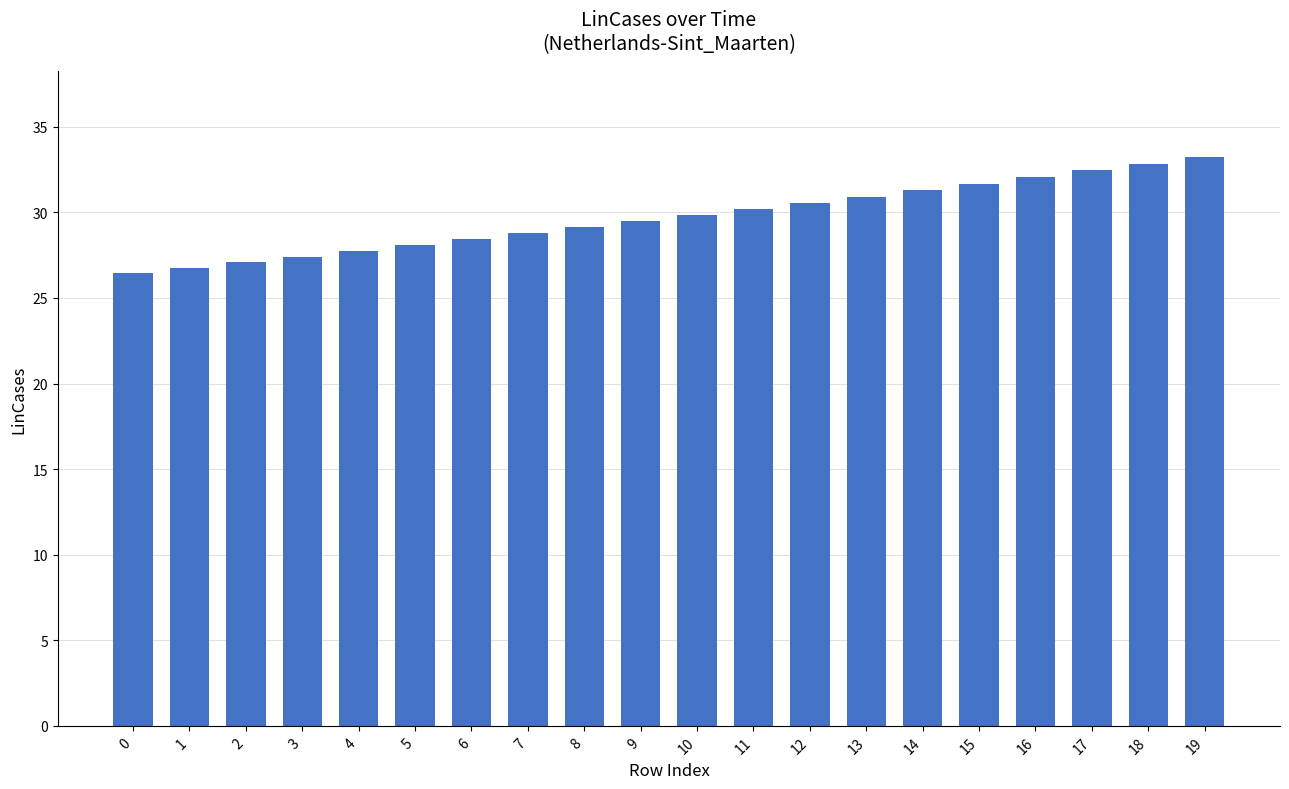

Reading left to right, what are all the values shown in this chart?

0=26.4	1=26.8	2=27.1	3=27.4	4=27.7	5=28.1	6=28.4	7=28.8	8=29.1	9=29.5	10=29.8	11=30.2	12=30.6	13=30.9	14=31.3	15=31.7	16=32.1	17=32.5	18=32.9	19=33.2